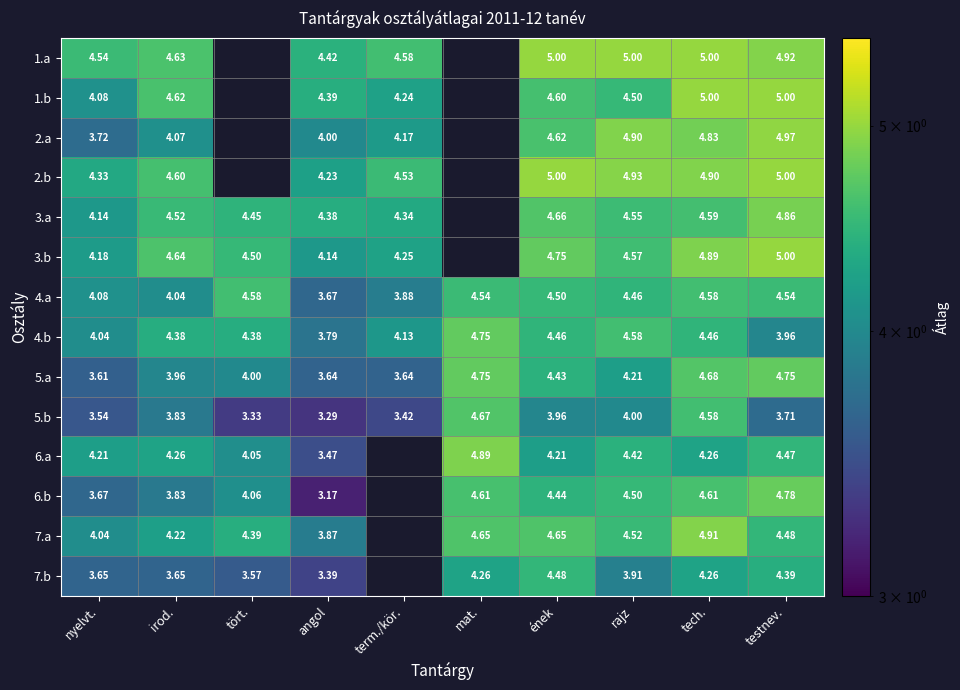

The value of 5.a at mat. is 4.8. True or false?

True